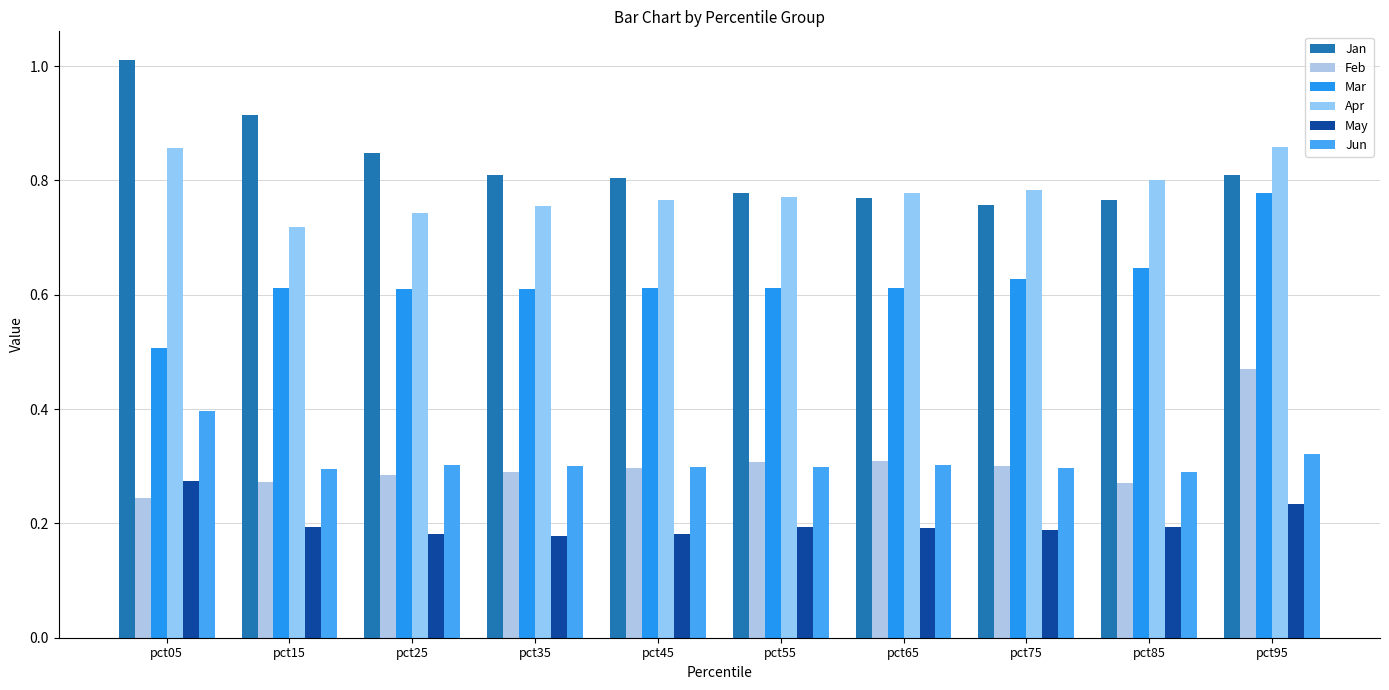

Is the value of Jan at pct05 greater than the value of May at pct15?

Yes